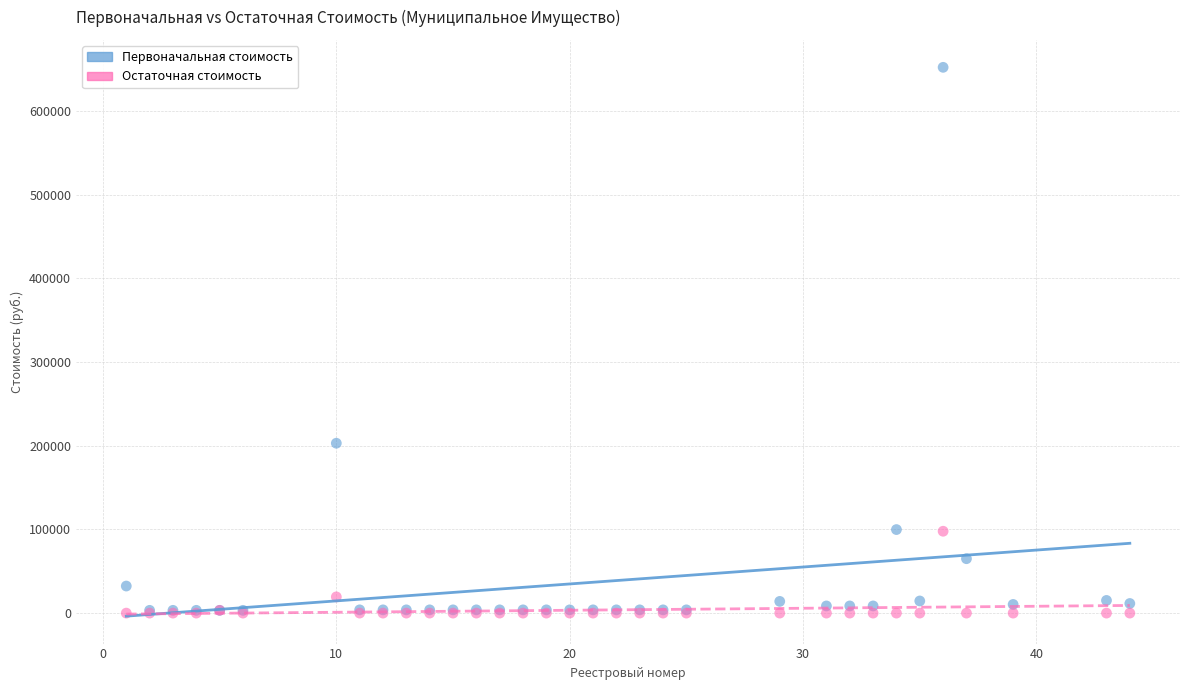

Across all series, what Y value is closest to 326000?

202945.4